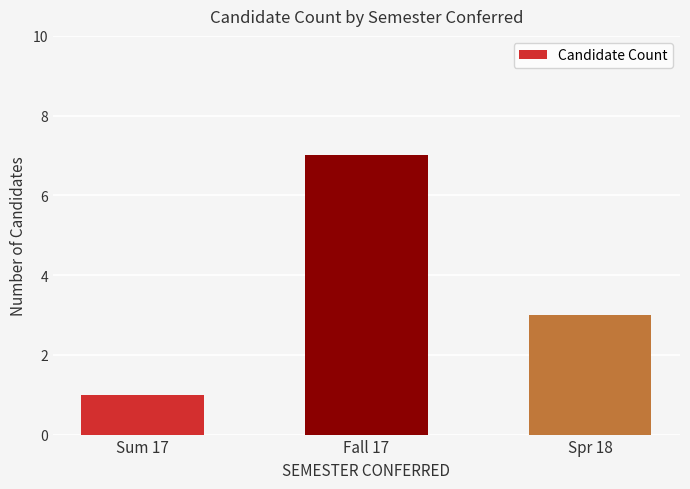

How many values are between 1 and 7?

3